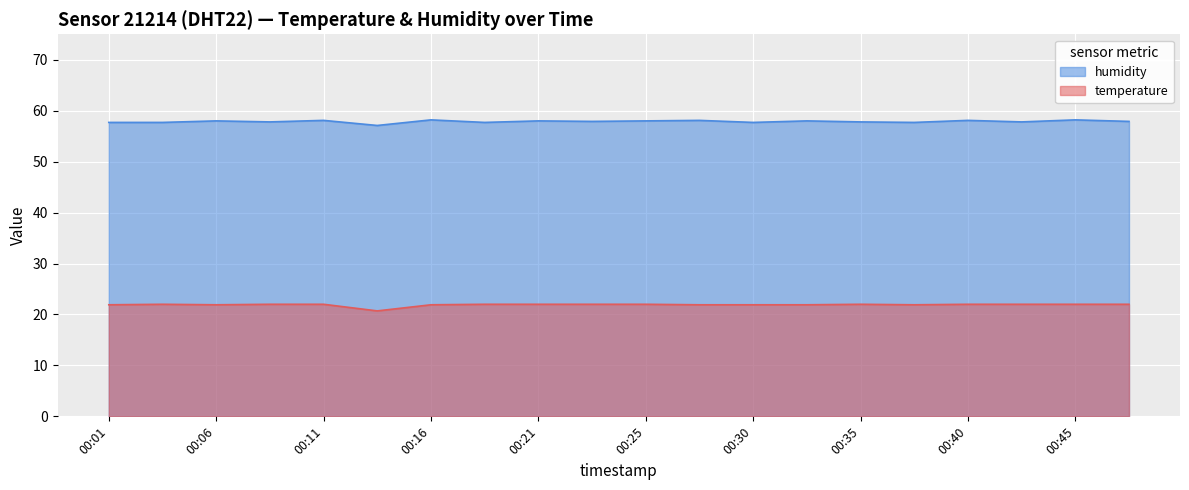

Reading right to left, list all the values displayed in this chart.

temperature: 00:48=22.0	00:45=22.0	00:43=22.0	00:40=22.0	00:38=21.9	00:35=22.0	00:33=21.9	00:30=21.9	00:28=21.9	00:25=22.0	00:23=22.0	00:21=22.0	00:18=22.0	00:16=21.9	00:13=20.7	00:11=22.0	00:08=22.0	00:06=21.9	00:03=22.0	00:01=21.9
humidity: 00:48=57.9	00:45=58.2	00:43=57.8	00:40=58.1	00:38=57.7	00:35=57.8	00:33=58.0	00:30=57.7	00:28=58.1	00:25=58.0	00:23=57.9	00:21=58.0	00:18=57.7	00:16=58.2	00:13=57.1	00:11=58.1	00:08=57.8	00:06=58.0	00:03=57.7	00:01=57.7